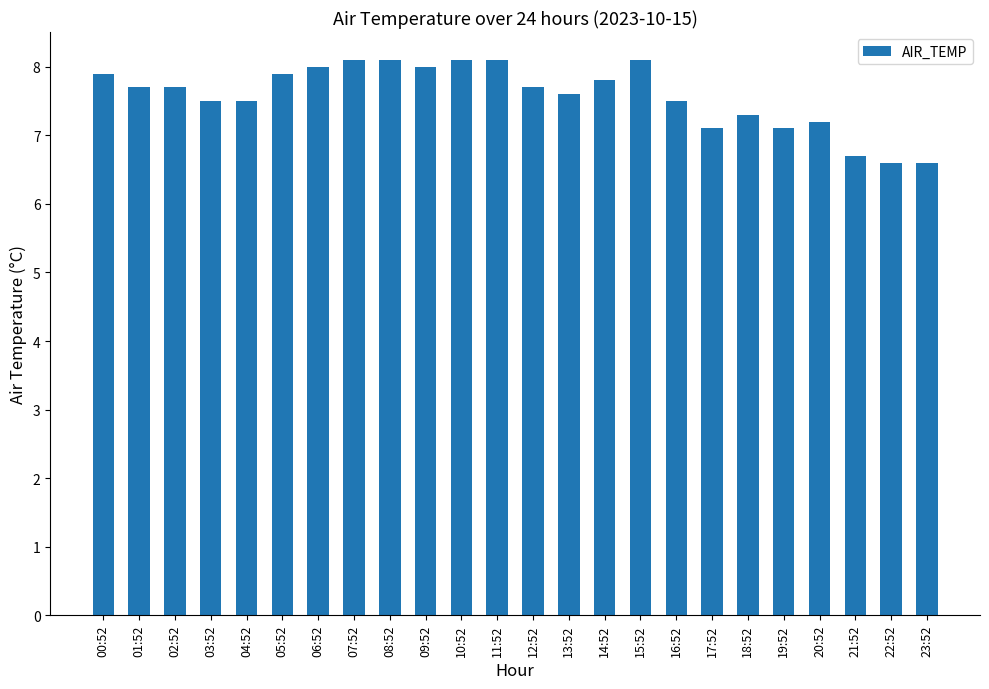

At which label does the data first exceed 7?

00:52